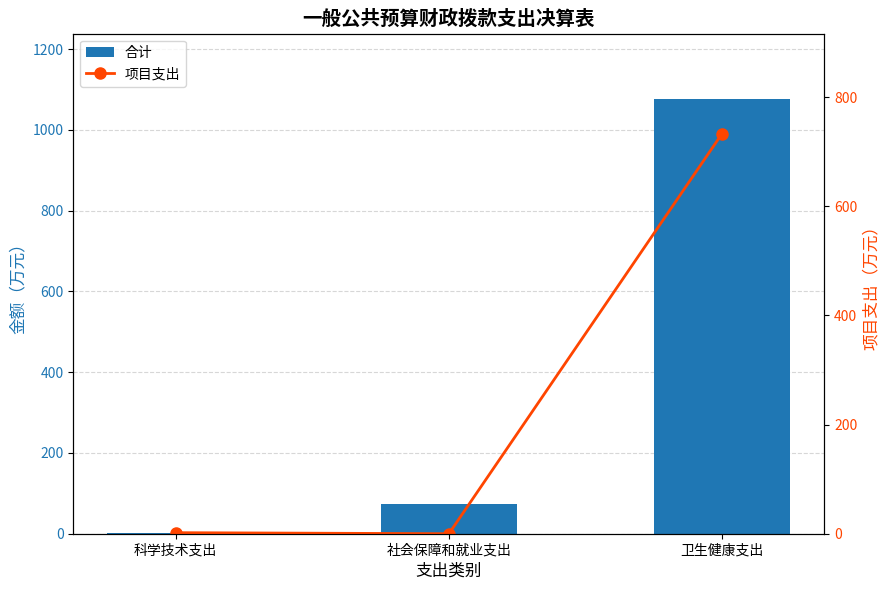

What is the value of the 项目支出 bar at the 1st from the left?

1.9